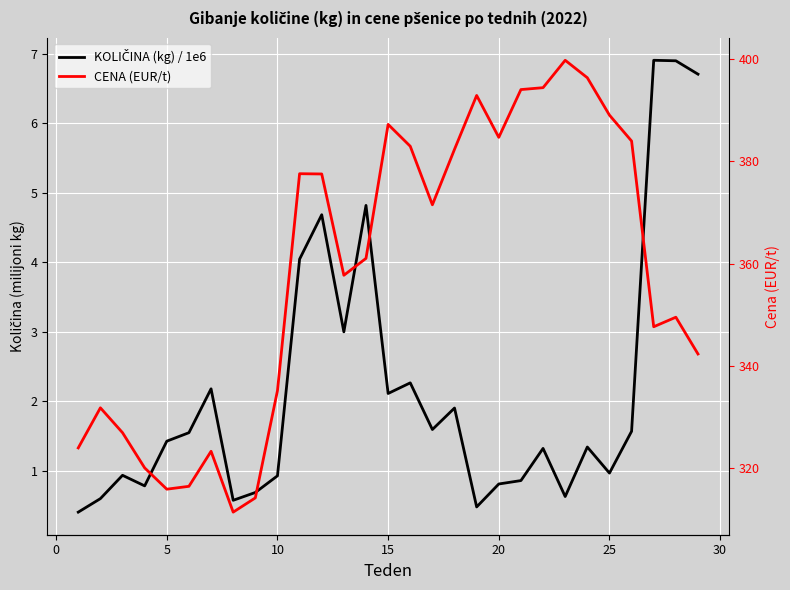

At how many categories does at least one series exceed 64?

29